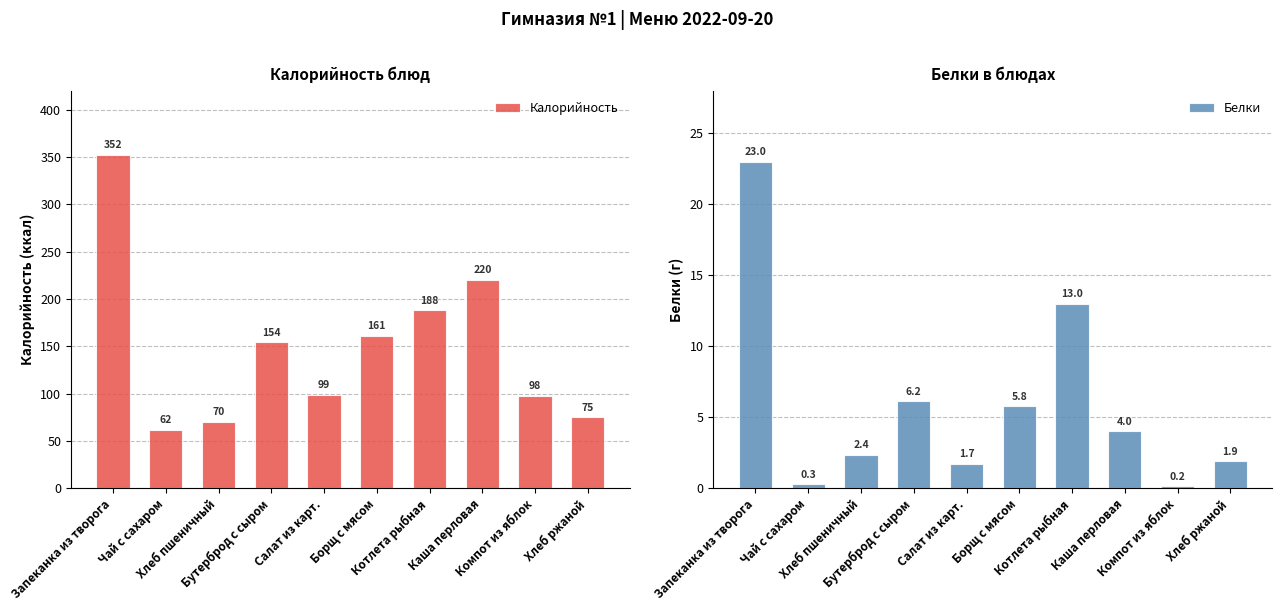

Reading left to right, extract all data points from this chart.

Калорийность: 352.0	62.0	70.1	154.0	99.0	161.0	188.0	220.0	98.0	75.0
Белки: 23.0	0.3	2.4	6.2	1.7	5.8	13.0	4.0	0.2	1.9